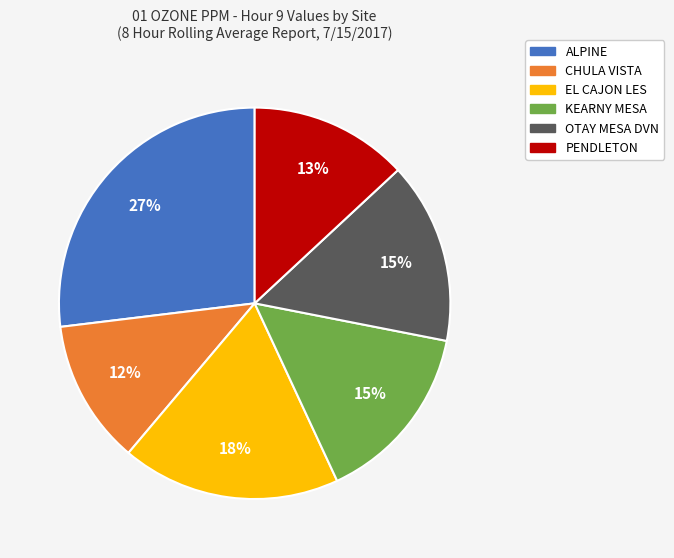

True or false: OTAY MESA DVN accounts for 15% of the total.

True